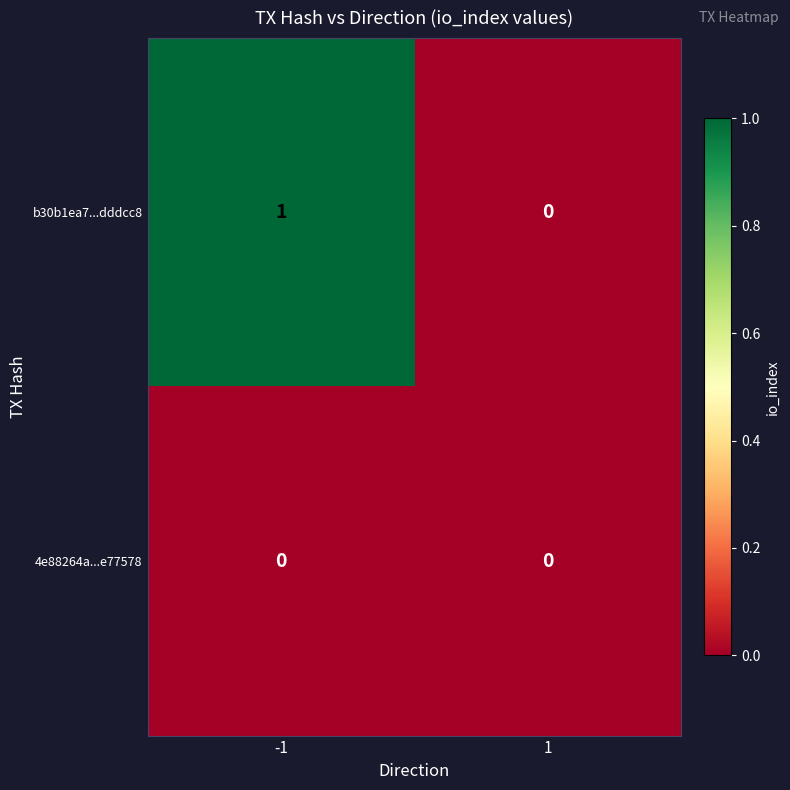

List the series in order of their overall mean, lowest first.

4e88264a...e77578, b30b1ea7...dddcc8